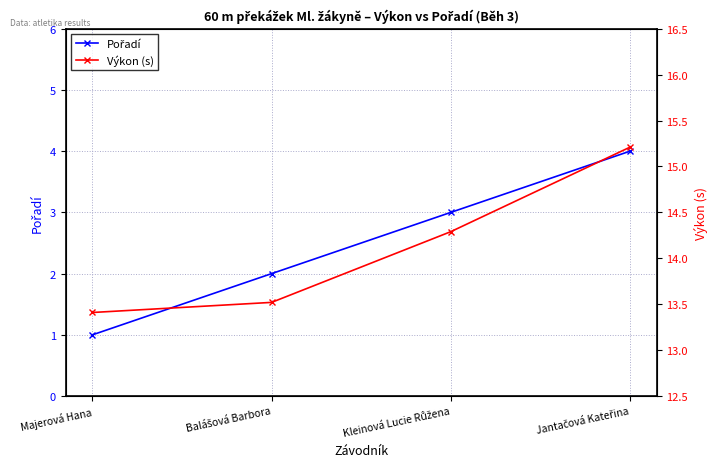

Reading left to right, list all the values displayed in this chart.

Pořadí: 1.0	2.0	3.0	4.0
Výkon (s): 13.4	13.5	14.3	15.2